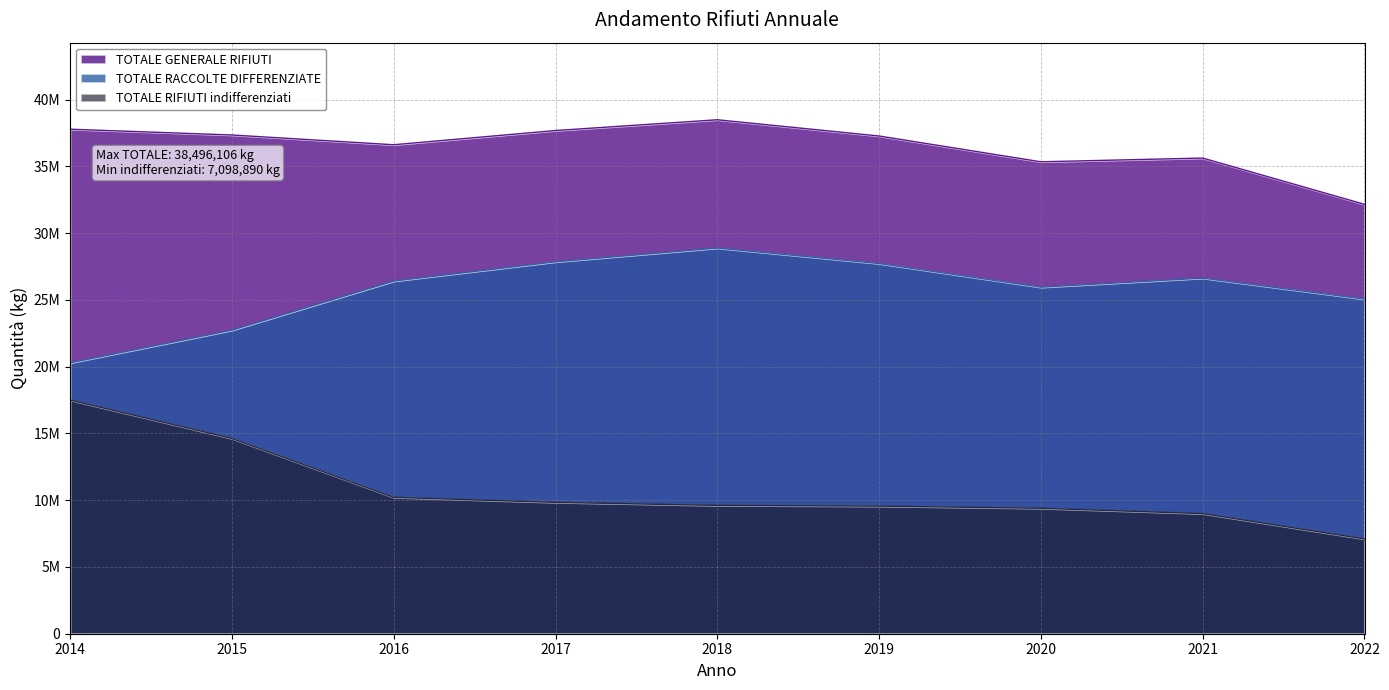

Where is TOTALE RIFIUTI indifferenziati nearest to the value 12299850?

2016